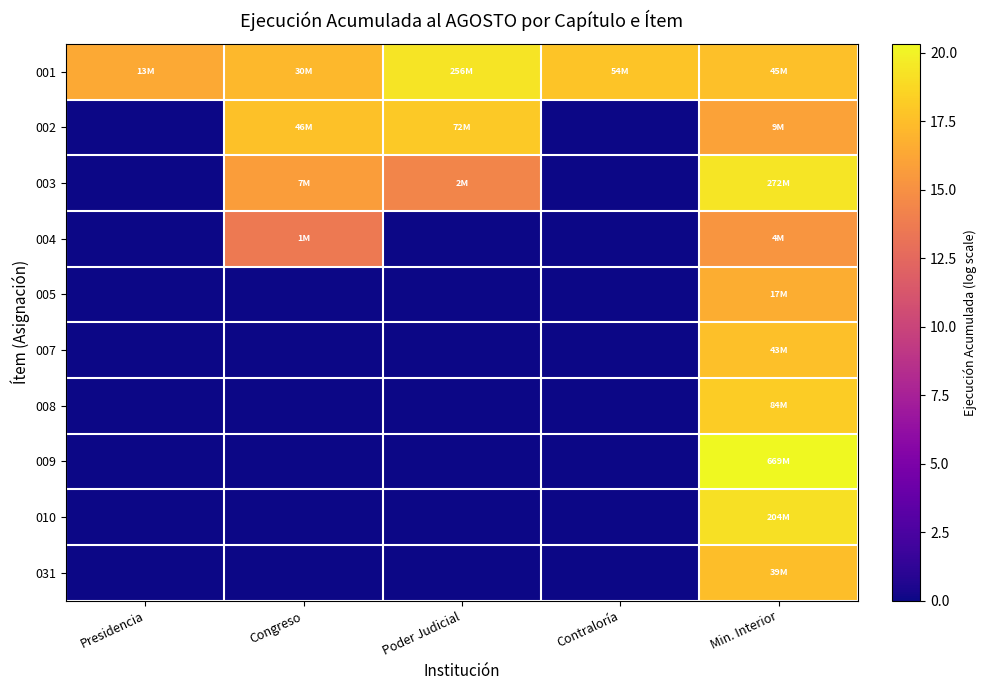

Which series has the largest range (max minus min)?

009